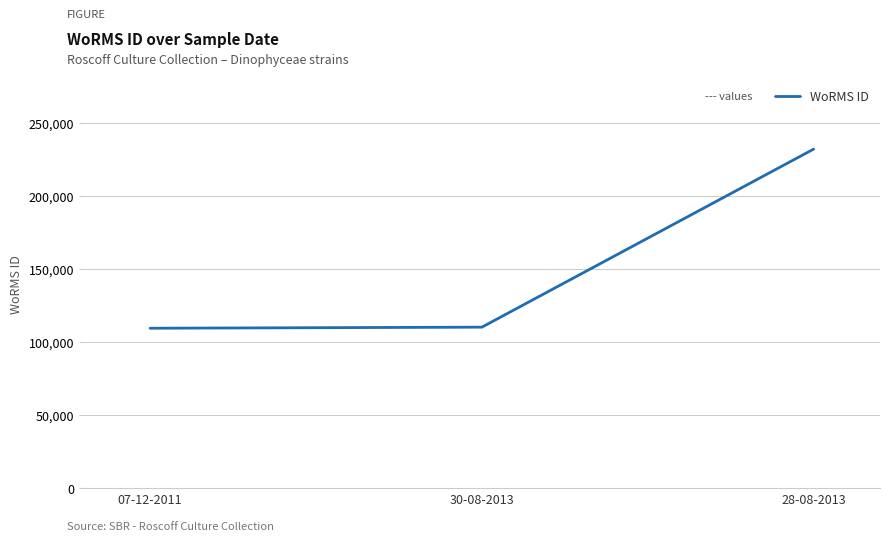

What position from the right is 28-08-2013?

1